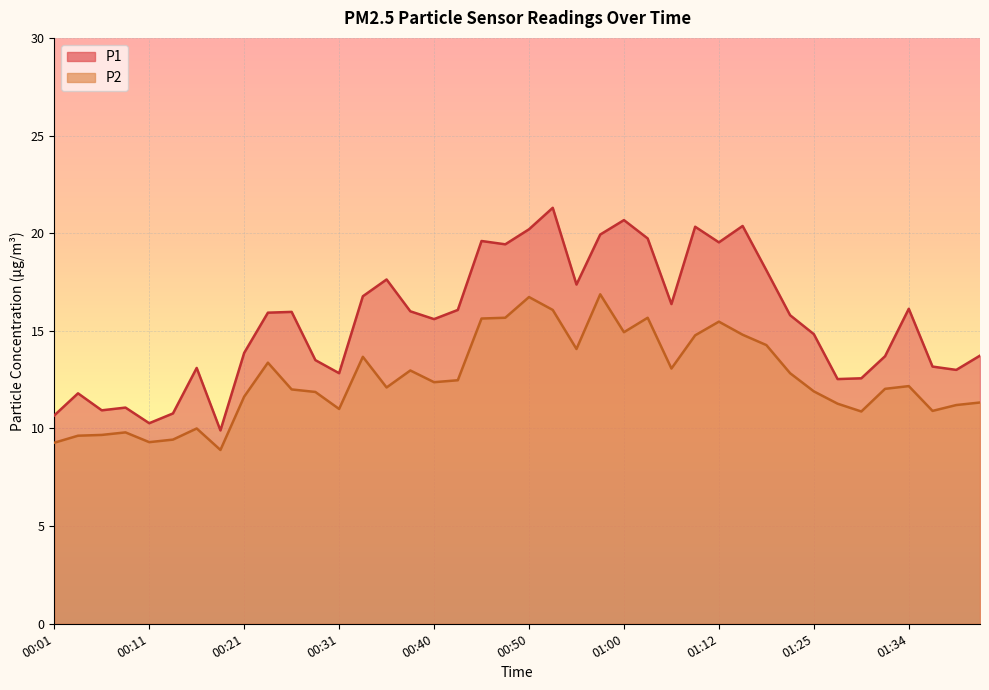

List the labels in order of P2 value, largest first.

00:57, 00:50, 00:52, 00:48, 01:05, 00:45, 01:12, 01:00, 01:15, 01:10, 01:17, 00:55, 00:33, 00:23, 01:07, 00:38, 01:20, 00:43, 00:40, 01:34, 00:35, 01:32, 00:26, 01:25, 00:28, 00:21, 01:42, 01:27, 01:39, 00:31, 01:37, 01:30, 00:16, 00:09, 00:06, 00:04, 00:14, 00:11, 00:01, 00:18